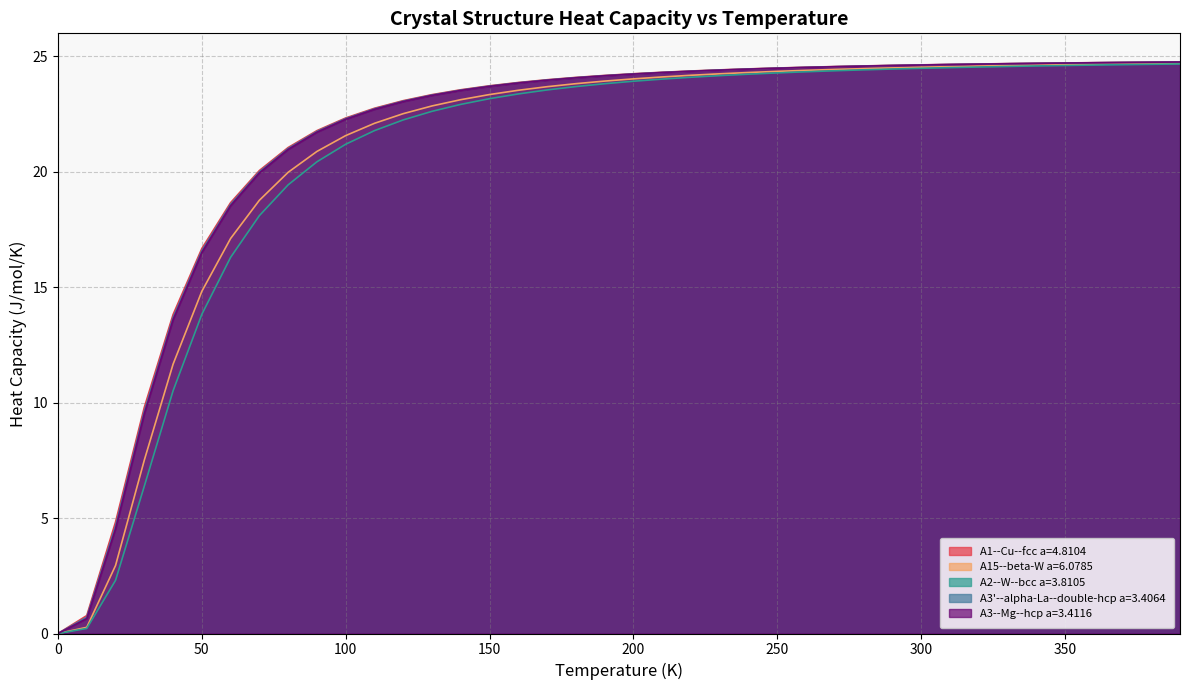

What are all the series names shown in the legend?

A1--Cu--fcc a=4.8104, A15--beta-W a=6.0785, A2--W--bcc a=3.8105, A3'--alpha-La--double-hcp a=3.4064, A3--Mg--hcp a=3.4116